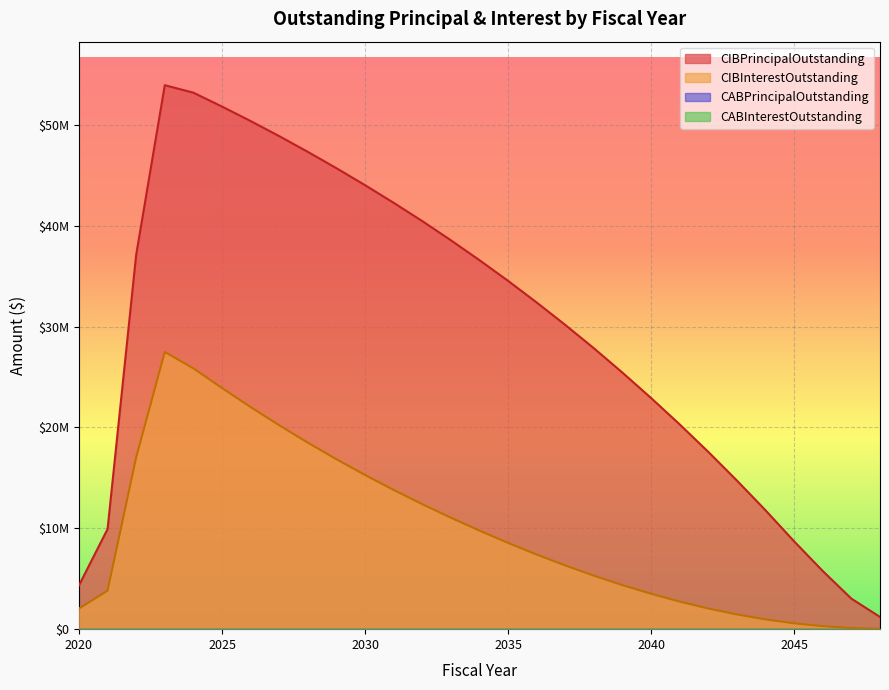

Between 2022 and 2048, which is larger?

2022